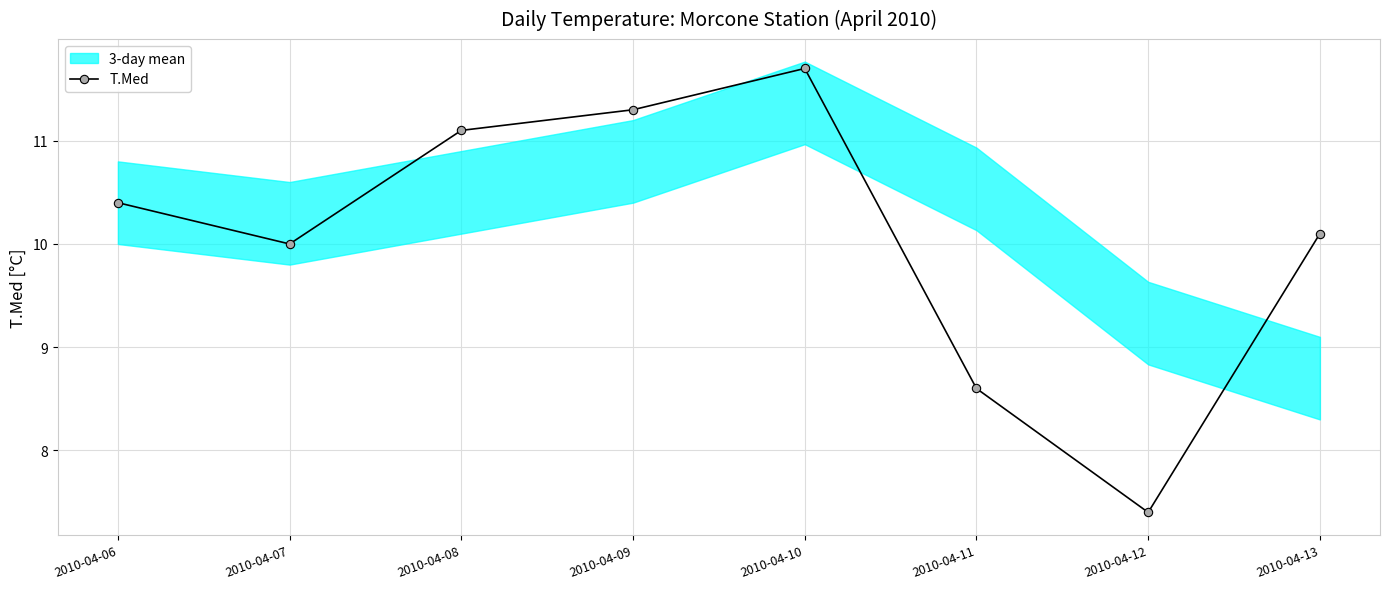

Which label corresponds to the largest value in the chart?

2010-04-10